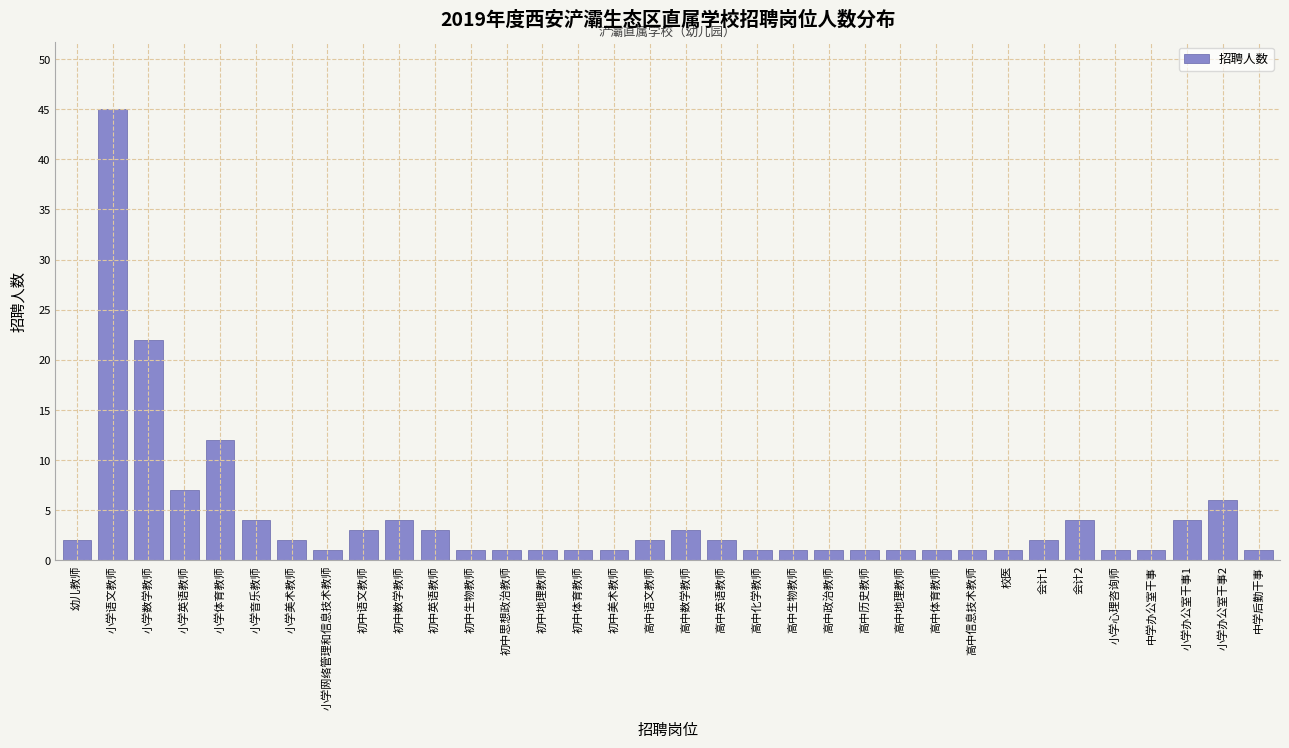

True or false: the data shows 7 at 小学英语教师.

True